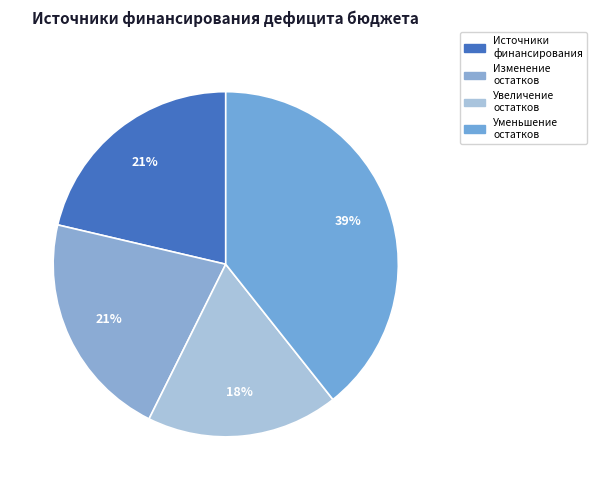

How many slices are in this pie chart?

4